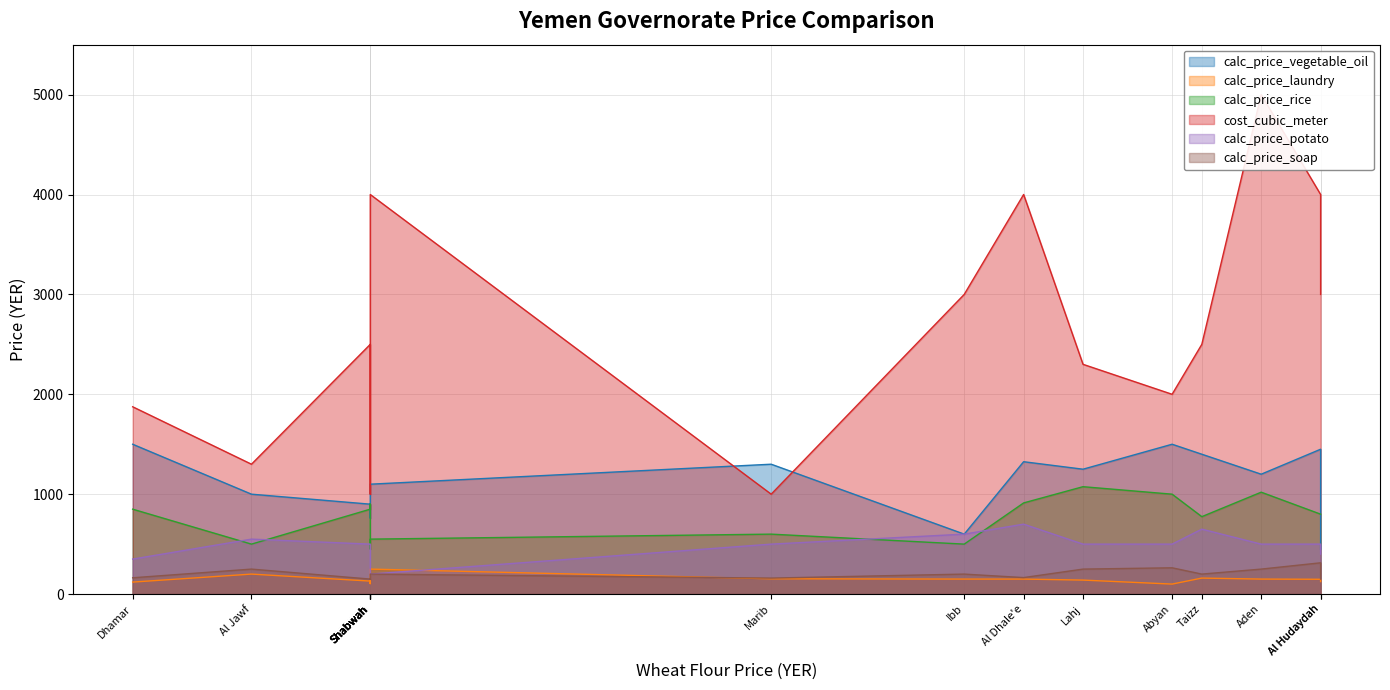

True or false: cost_cubic_meter and calc_price_rice cross at least once.

False